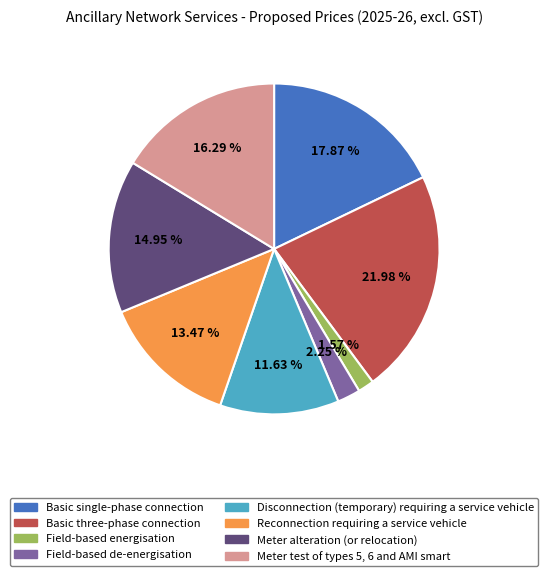

Is there any slice that represents more than half of the pie?

No